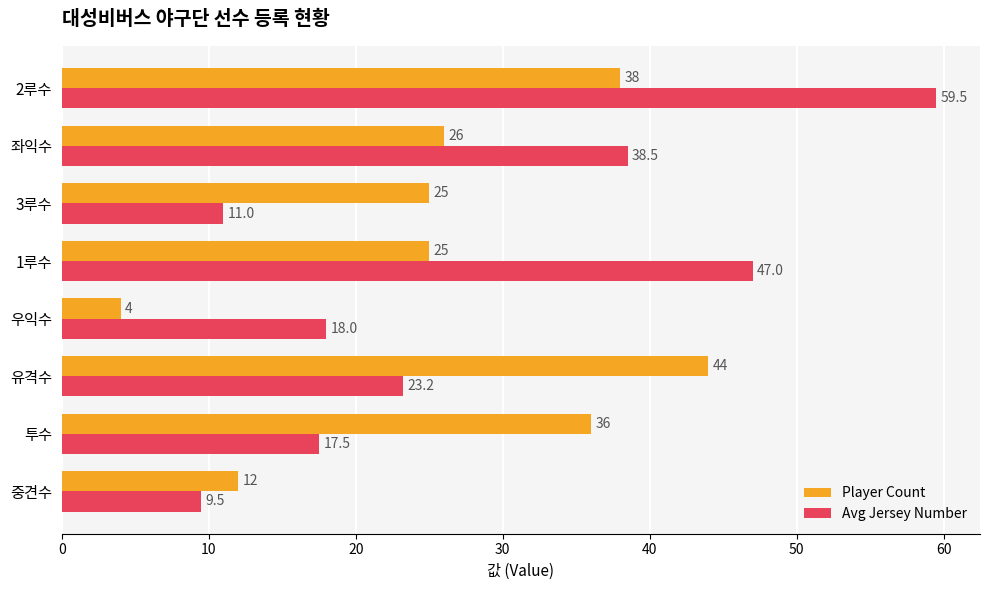

At which label does Player Count reach its minimum?

우익수